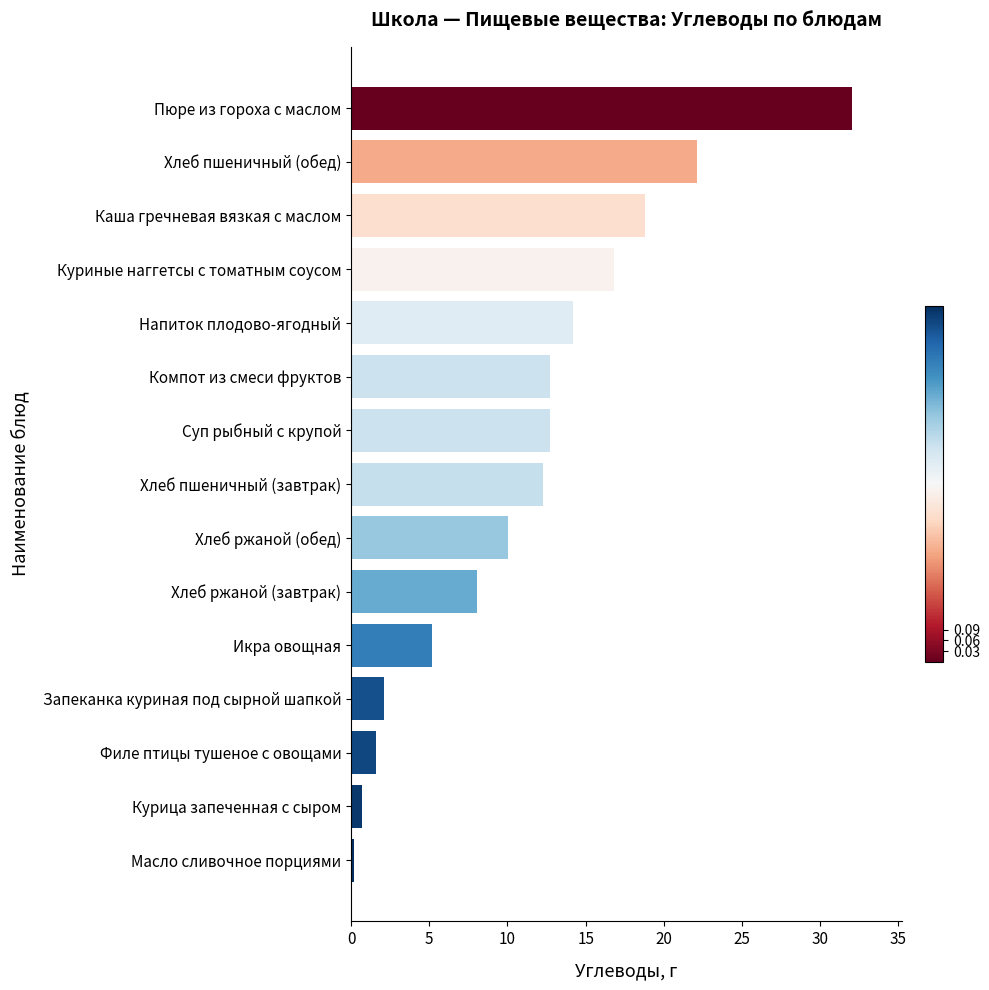

True or false: the data shows 11.9 at Хлеб пшеничный (обед).

False